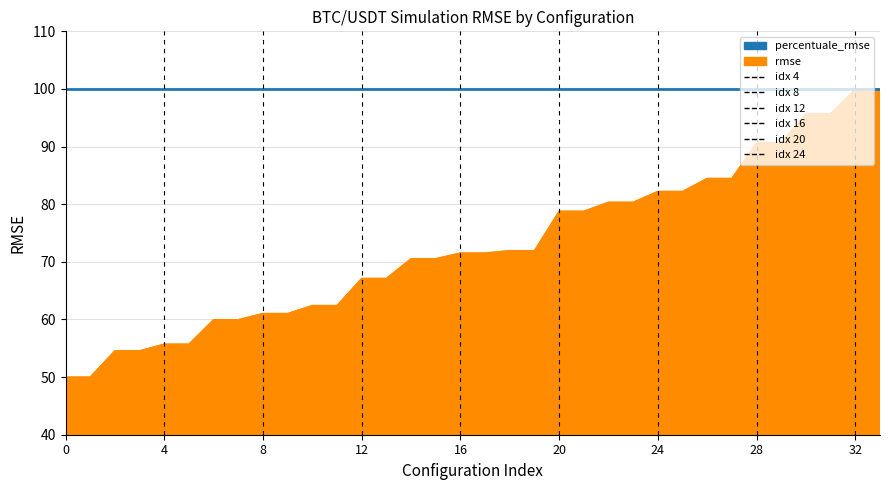

List the series in order of their overall mean, highest first.

percentuale_rmse, rmse